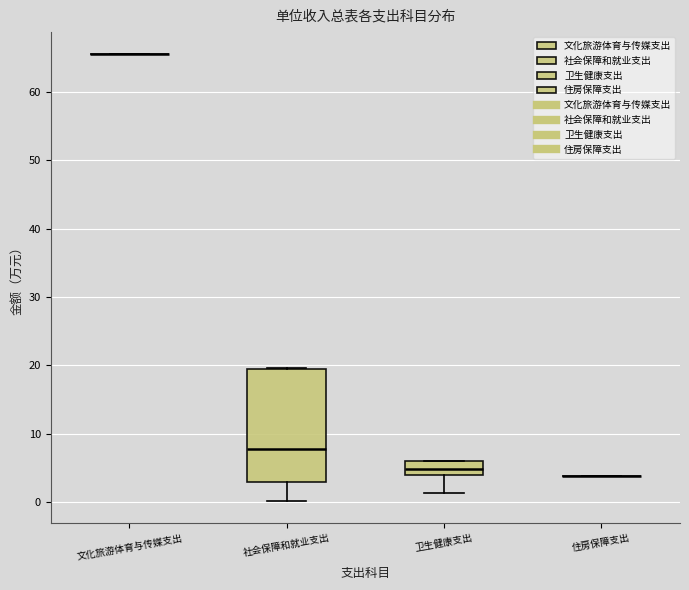

Reading left to right, read every box against the y-axis: the position of its median line, the range the box covers, and the ends of its whiskers. The values are not printed on the chart, so give them approximately, as read against the axis.

文化旅游体育与传媒支出: box collapsed to a line at 66, whiskers 66 to 66
社会保障和就业支出: median 8, box 3 to 20, whiskers 0 to 20
卫生健康支出: median 5, box 4 to 6, whiskers 1 to 6
住房保障支出: box collapsed to a line at 4, whiskers 4 to 4